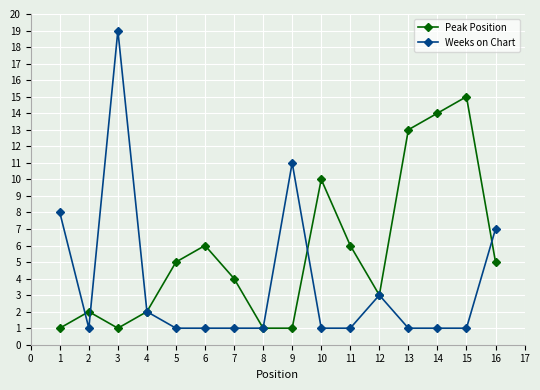

Reading left to right, what are all the values shown in this chart?

Peak Position: 1	2	1	2	5	6	4	1	1	10	6	3	13	14	15	5
Weeks on Chart: 8	1	19	2	1	1	1	1	11	1	1	3	1	1	1	7